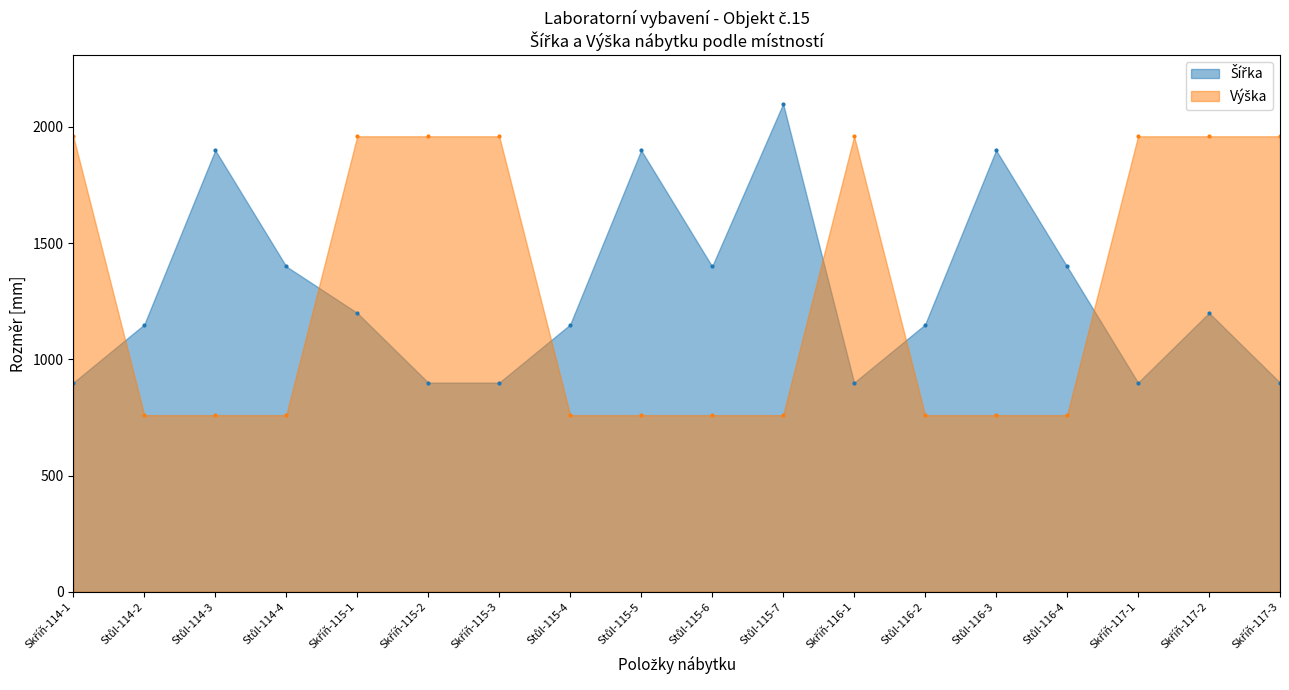

The Výška series shows 735 at Skříň-115-3. True or false?

False